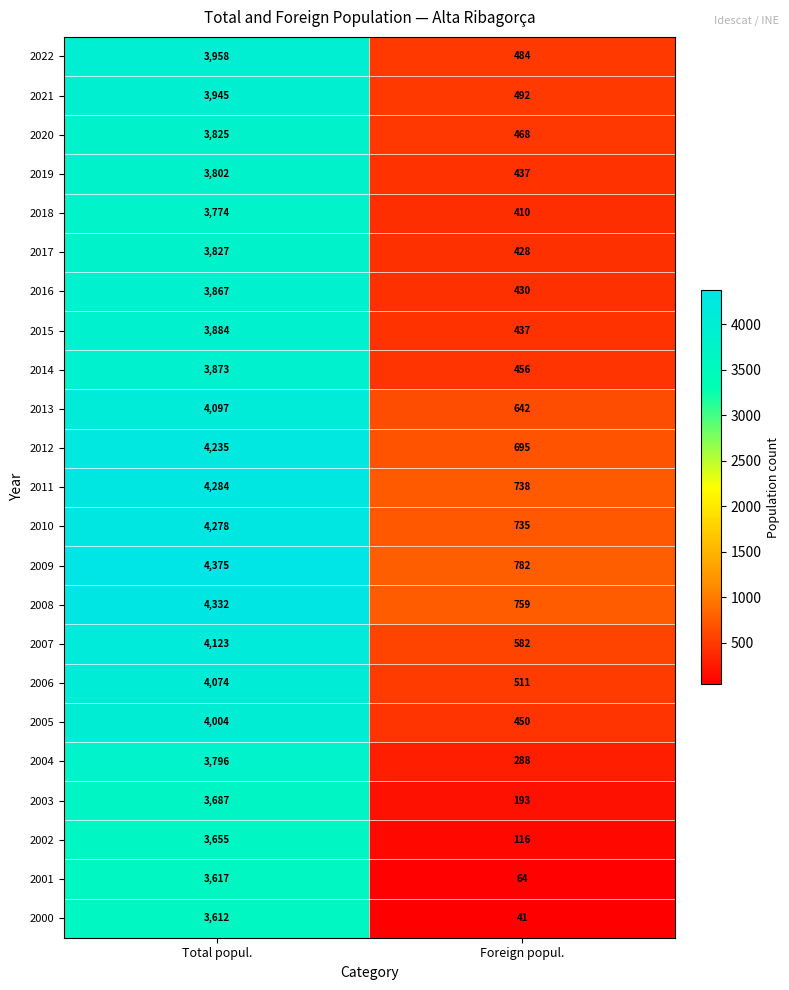

How many categories are shown in the chart?

2